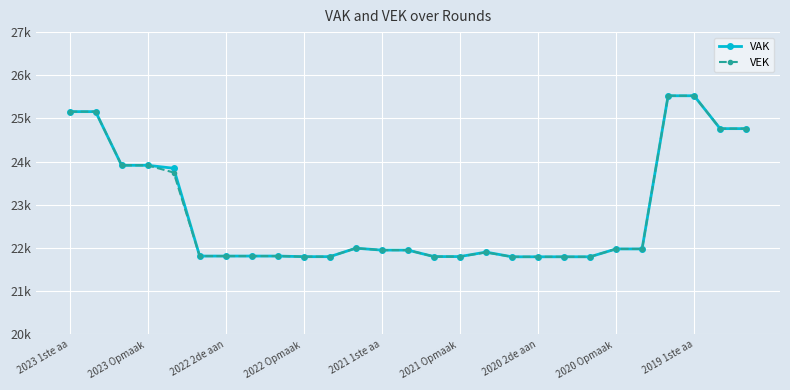

Does the chart display data point markers on the line(s)?

Yes